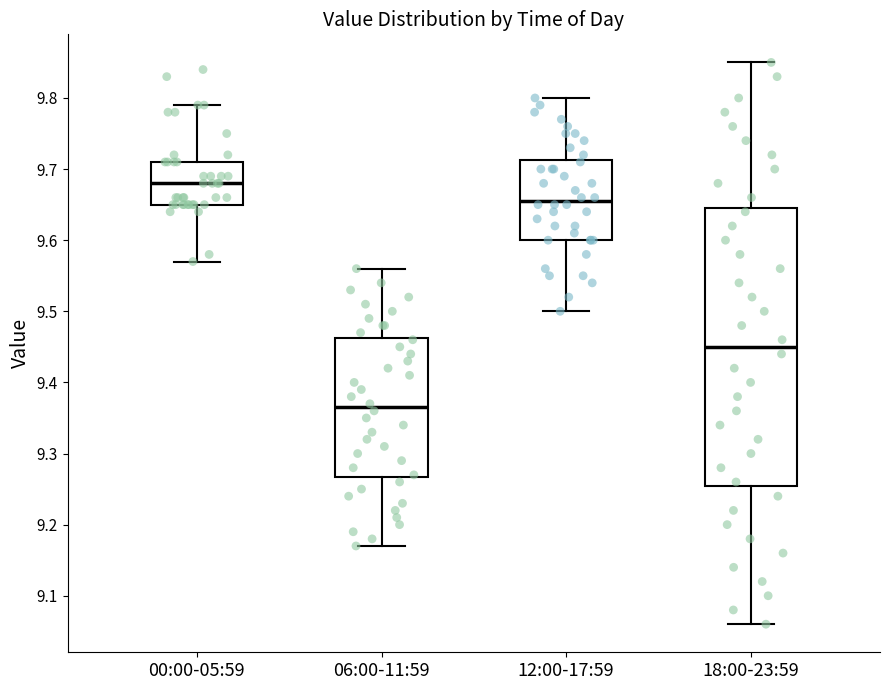

Which box is the tallest, from its lower edge to its upper edge?

18:00-23:59